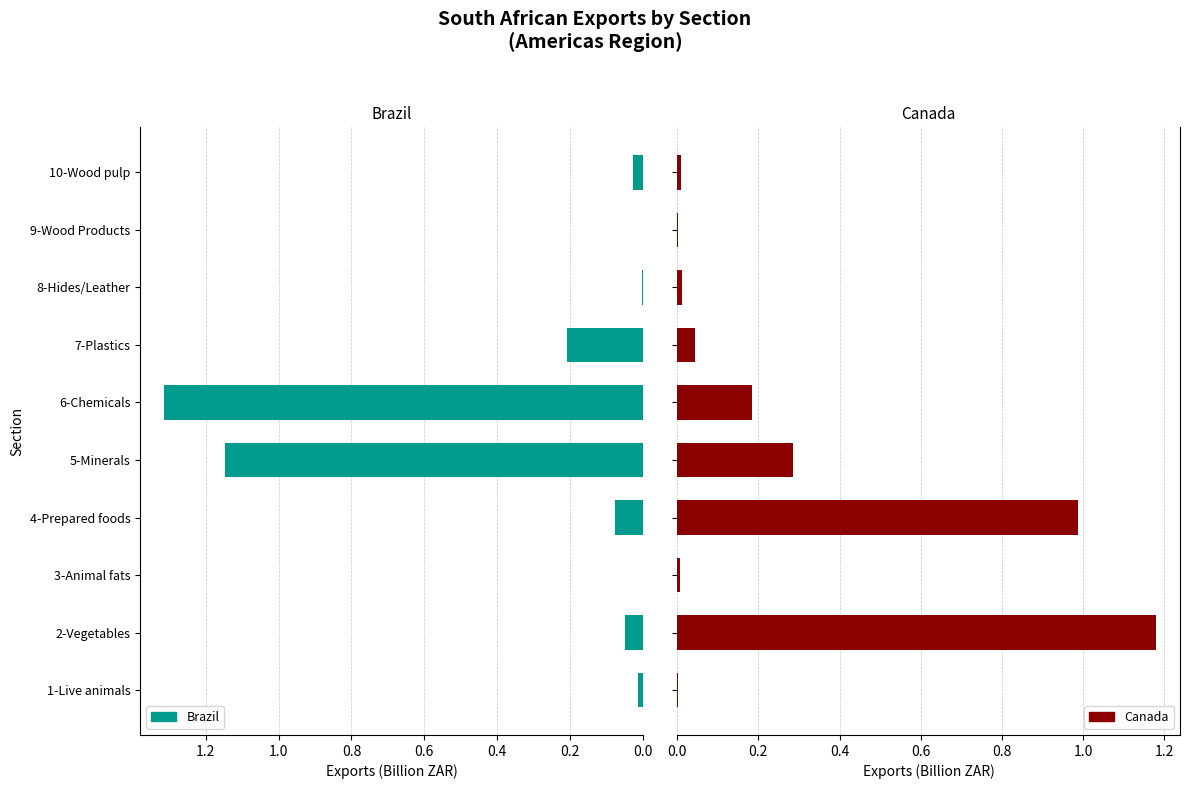

What is the sum of the Canada values at 6-Chemicals and 3-Animal fats?

0.2